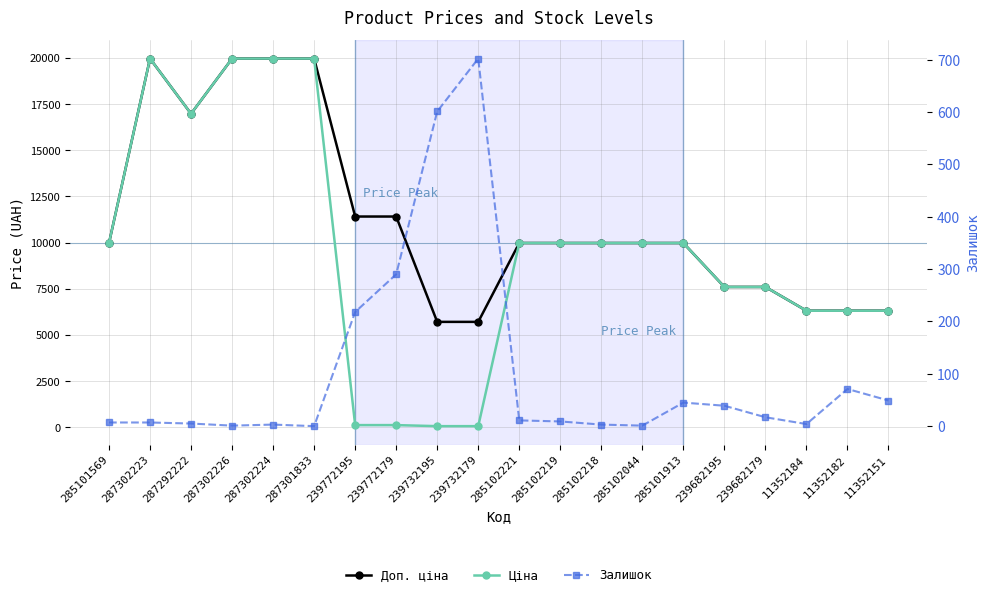

How many values in the Залишок series exceed 11?

9